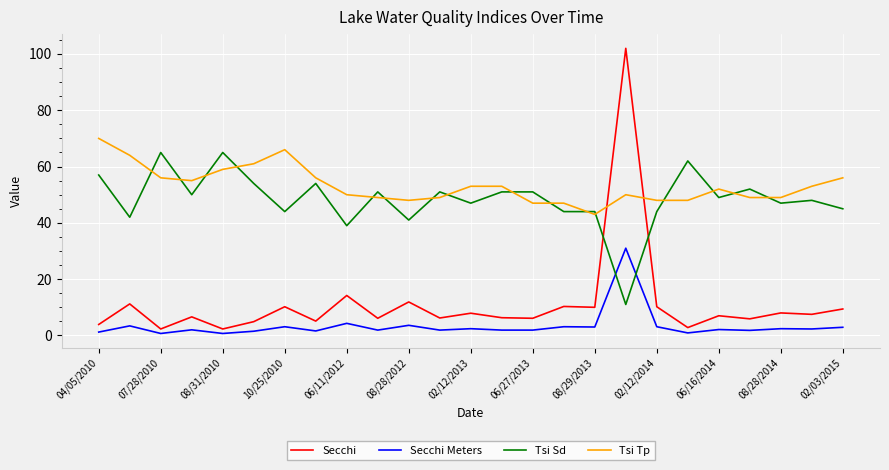

Which series has the largest total across all categories?

Tsi Tp